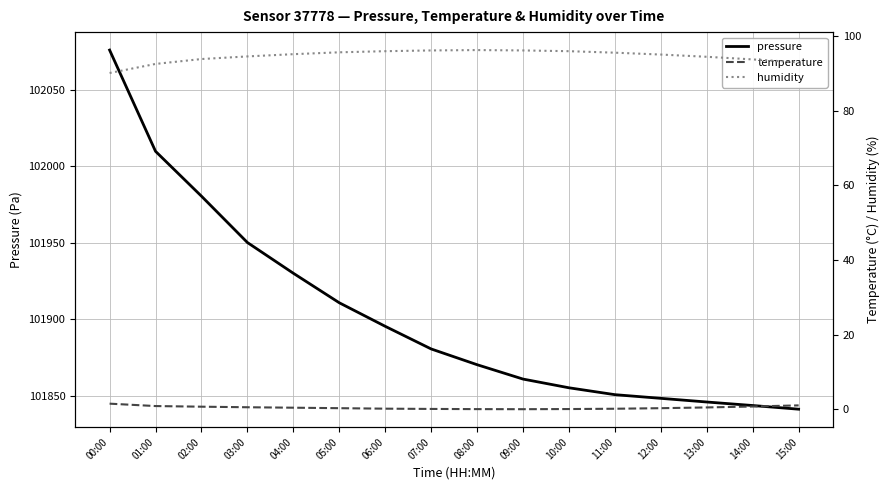

Where is temperature nearest to the value 0?

09:00